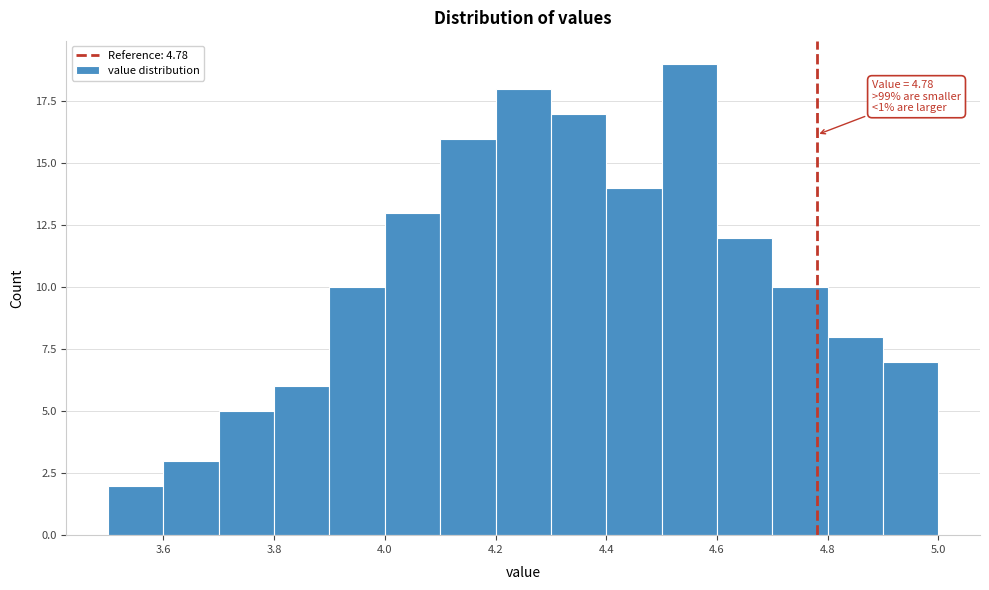

Which range on the x-axis has the tallest bar?

4.5 to 4.6